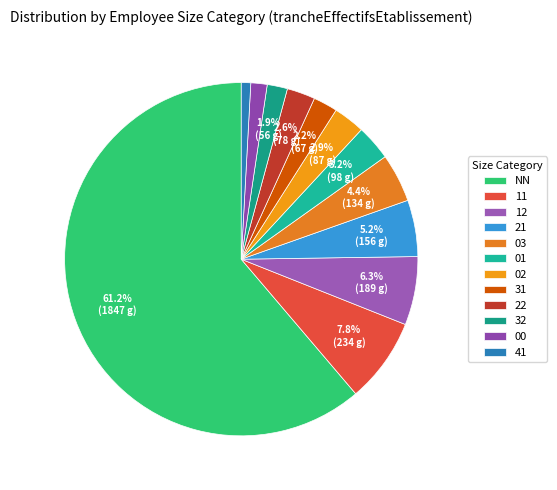

Which category has the smallest portion of the pie?

41